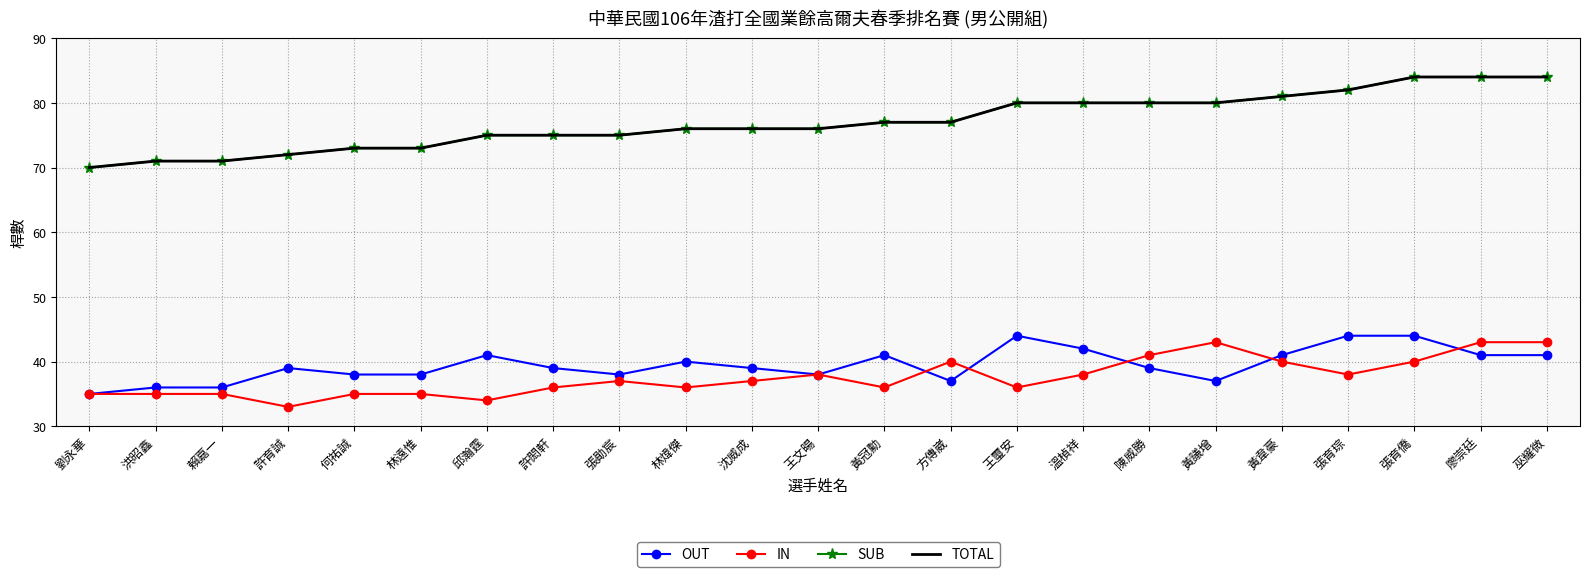

How many intersections are there between OUT and IN?

5